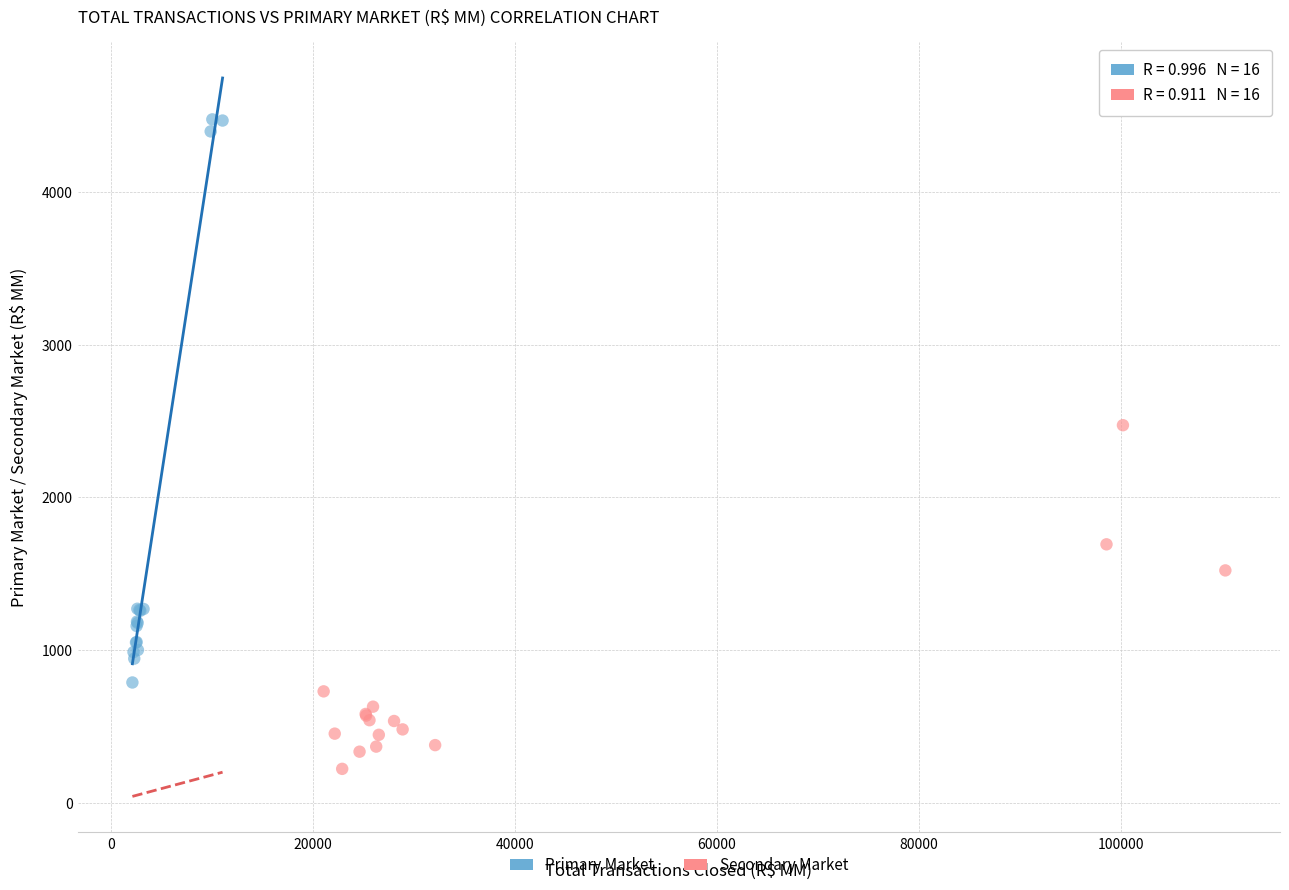

Which series contains the lowest Y value?

Secondary Market